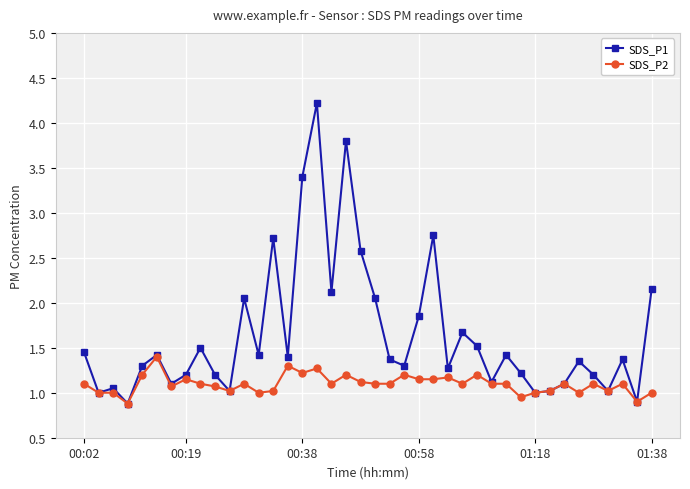

What is the difference between the maximum and minimum values in the SDS_P2 series?

0.5